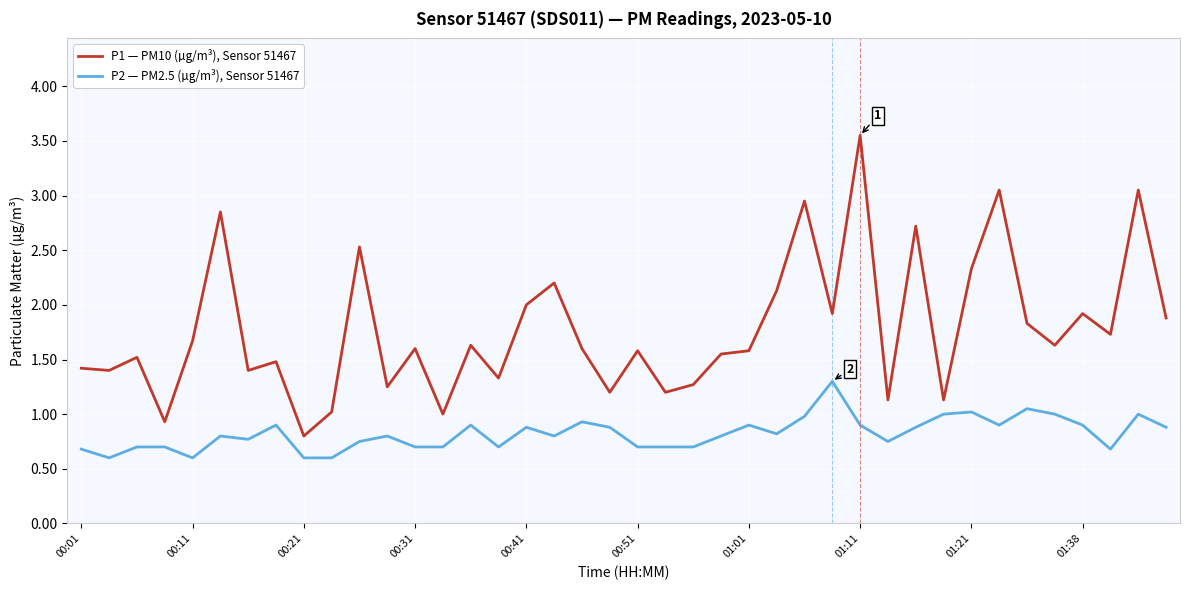

What are all the series names shown in the legend?

P1 — PM10 (µg/m³), Sensor 51467, P2 — PM2.5 (µg/m³), Sensor 51467